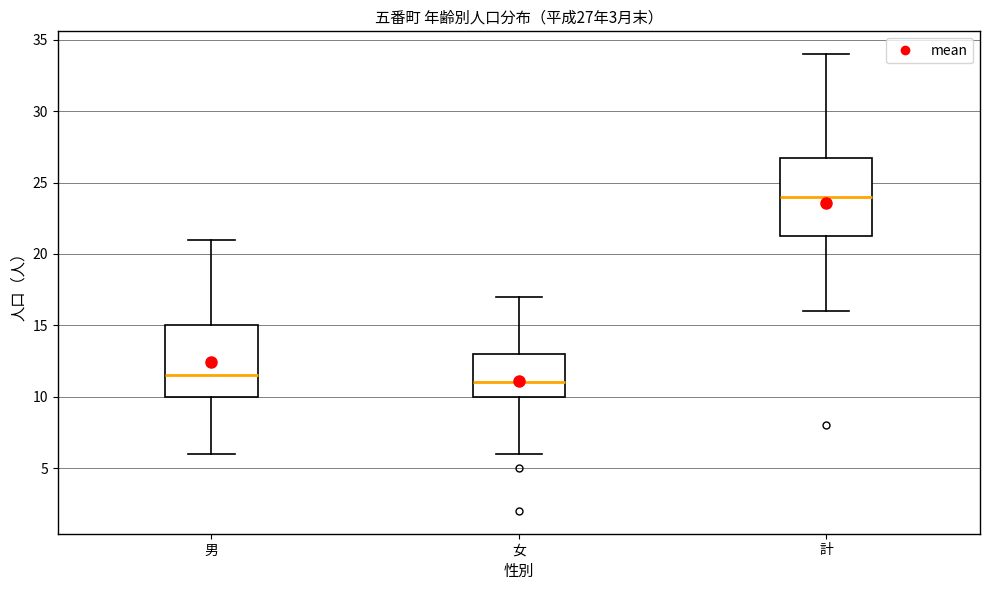

Which box's median line is the highest?

計